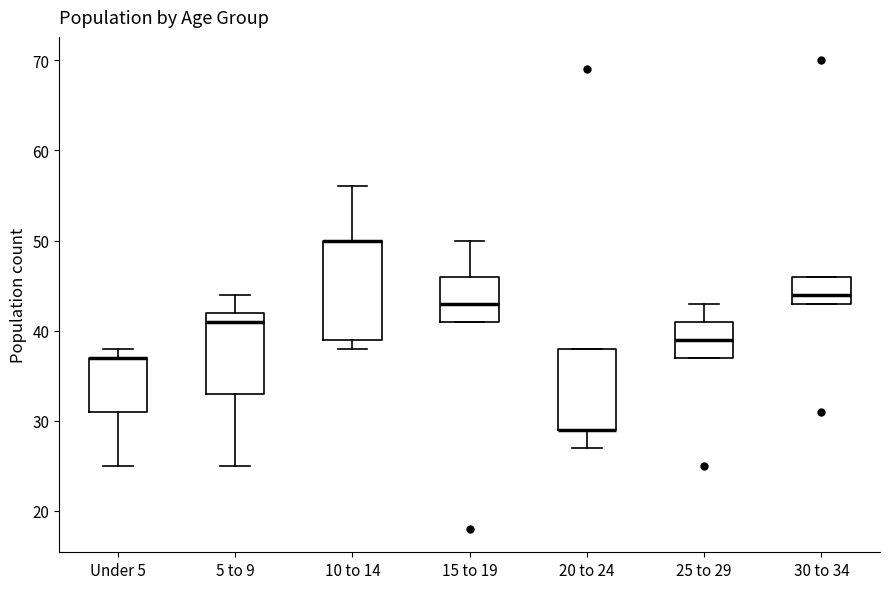

Reading left to right, transcribe this box plot: for each box, give where its median line is, the range the box spans, and where its two whiskers end, as read against the y-axis. The values are not printed on the chart, so give them approximately, as read against the axis.

Under 5: median 37 (drawn on the box's upper edge), box 31 to 37, whiskers 25 to 38
5 to 9: median 41, box 33 to 42, whiskers 25 to 44
10 to 14: median 50 (drawn on the box's upper edge), box 39 to 50, whiskers 38 to 56
15 to 19: median 43, box 41 to 46, whiskers 41 to 50
20 to 24: median 29 (drawn on the box's lower edge), box 29 to 38, whiskers 27 to 38
25 to 29: median 39, box 37 to 41, whiskers 37 to 43
30 to 34: median 44, box 43 to 46, whiskers 43 to 46